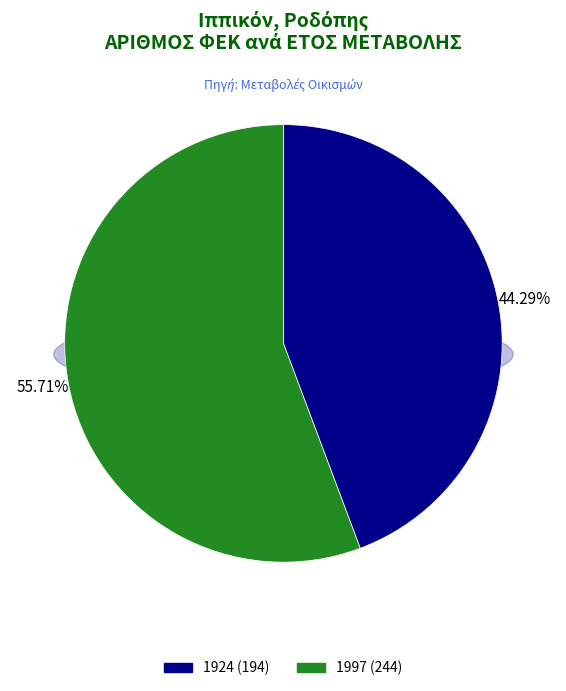

To the nearest percent, what is the combined percentage of 1997 and 1924?

100%